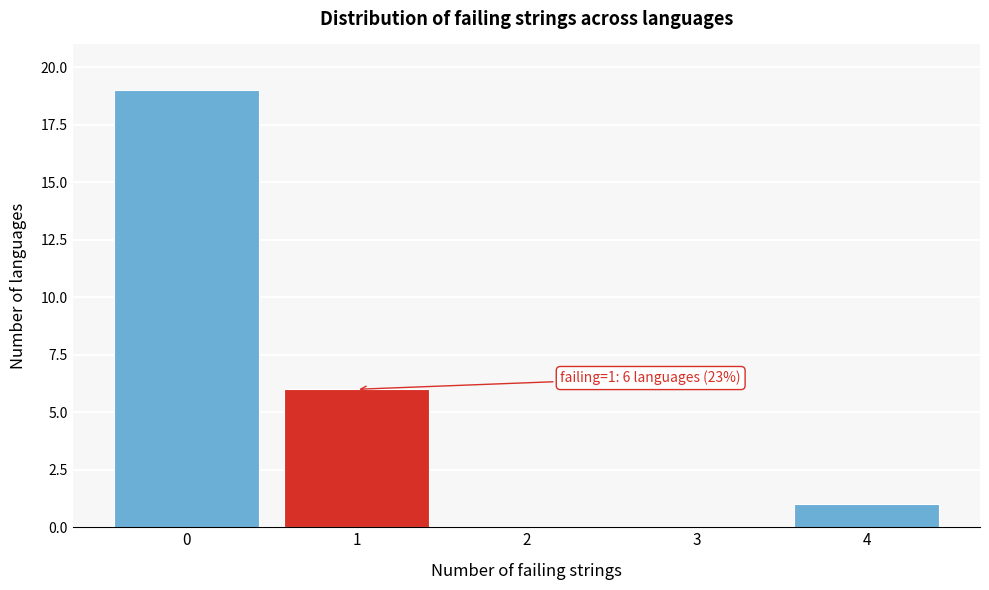

Reading right to left, extract all data points from this chart.

4=1	3=0	2=0	1=6	0=19